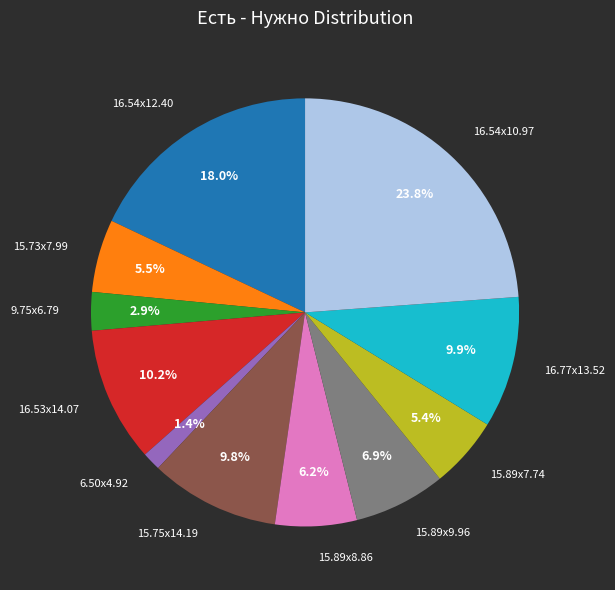

The 15.89x8.86 slice represents 6% of the pie. True or false?

True